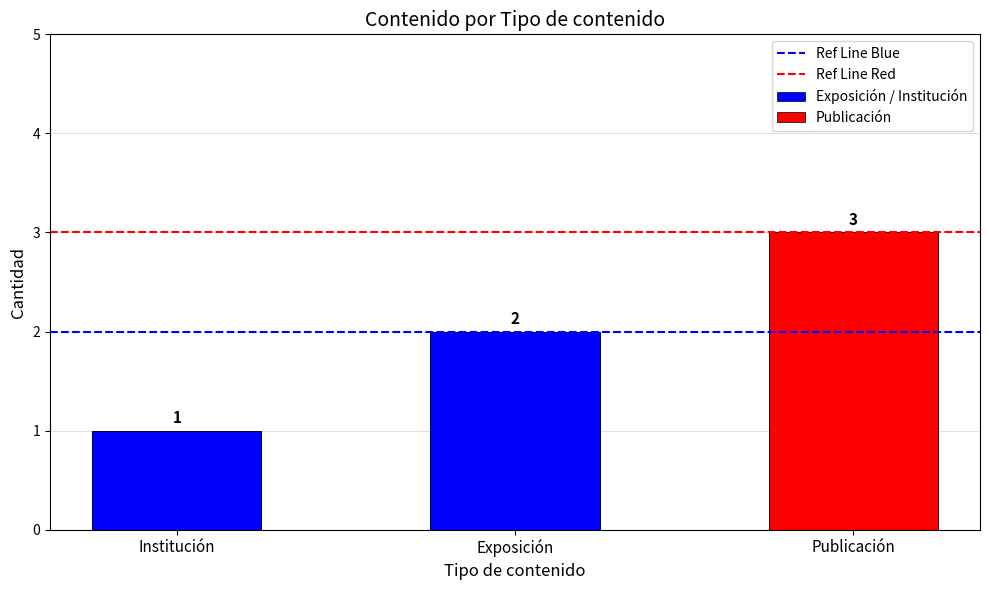

What is the average value of the Ref Line Red series?

3